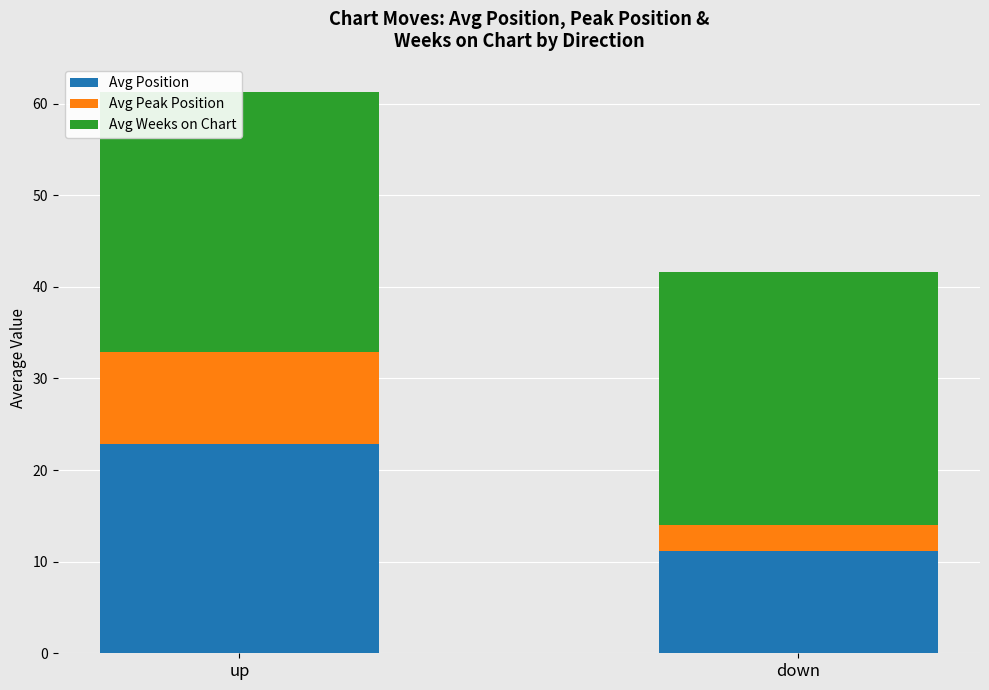

What is the total value across all series at up?

61.3